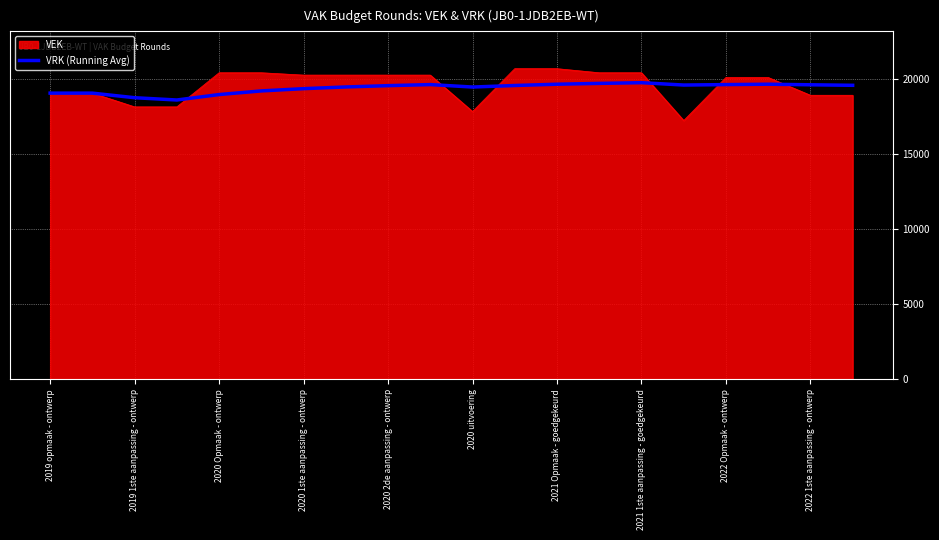

What is the highest value of the VRK (Running Avg) series?

19744.3